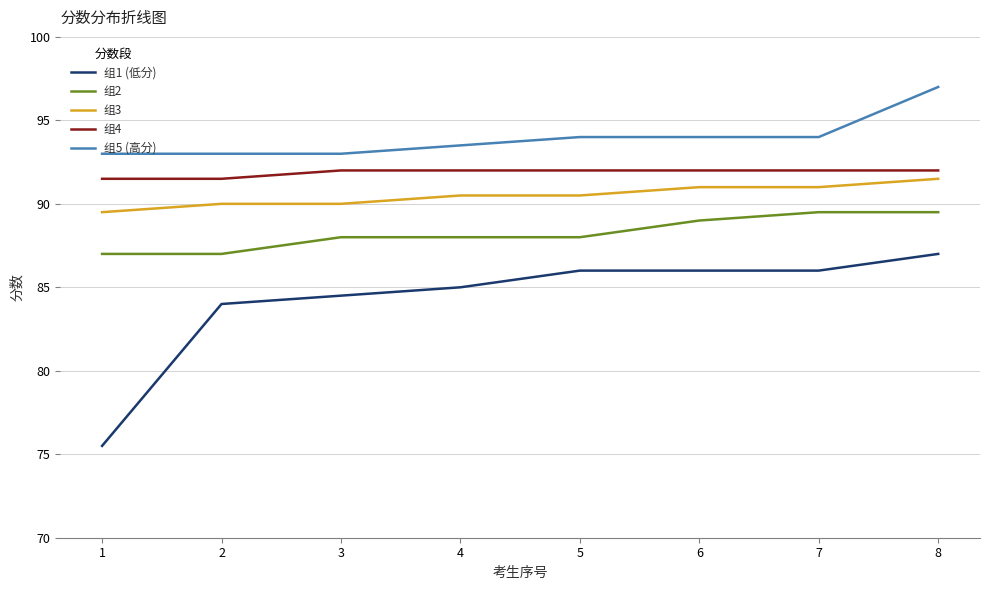

True or false: 组5 (高分) and 组2 cross at least once.

False